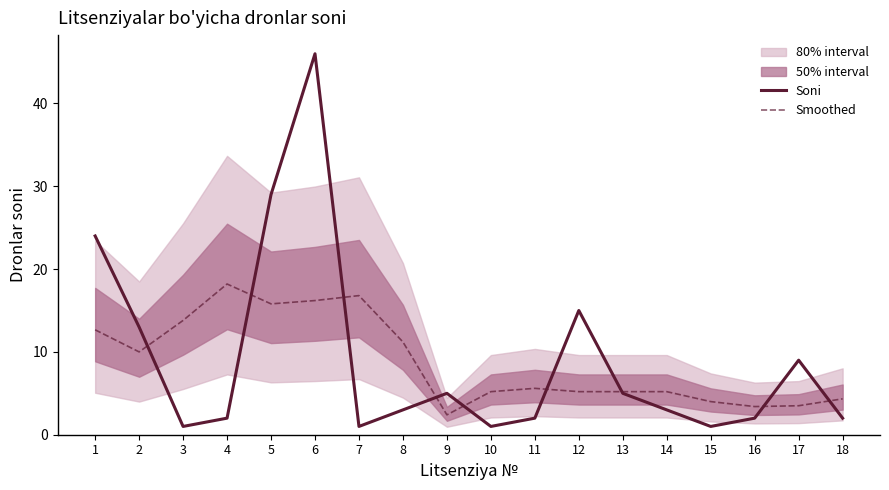

Reading right to left, list all the values displayed in this chart.

Soni: 2.0	9.0	2.0	1.0	3.0	5.0	15.0	2.0	1.0	5.0	3.0	1.0	46.0	29.0	2.0	1.0	13.0	24.0
Smoothed: 4.3	3.5	3.4	4.0	5.2	5.2	5.2	5.6	5.2	2.4	11.2	16.8	16.2	15.8	18.2	13.8	10.0	12.7